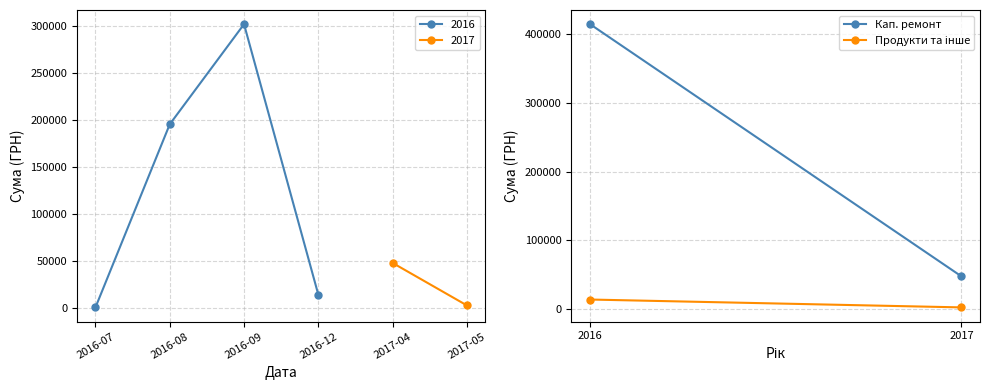

At which label does 2016 reach its peak?

2016-09